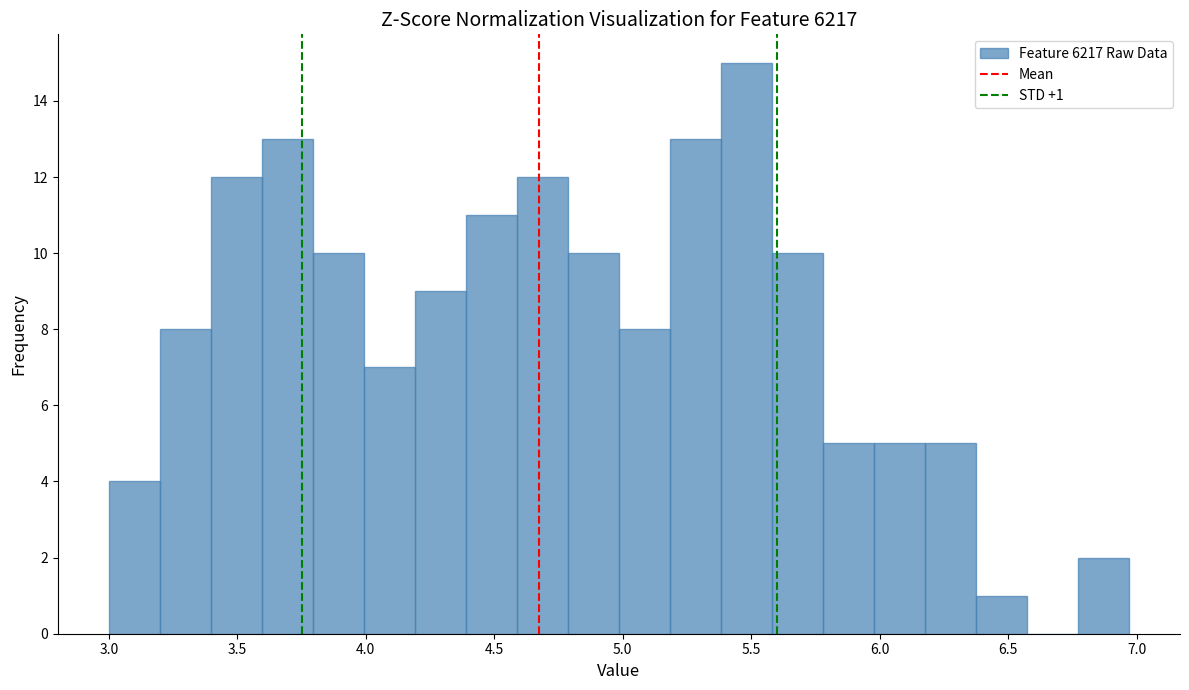

Around what value on the x-axis is the tallest bar? Give the approximate position of its centre, as read against the axis.

5.50